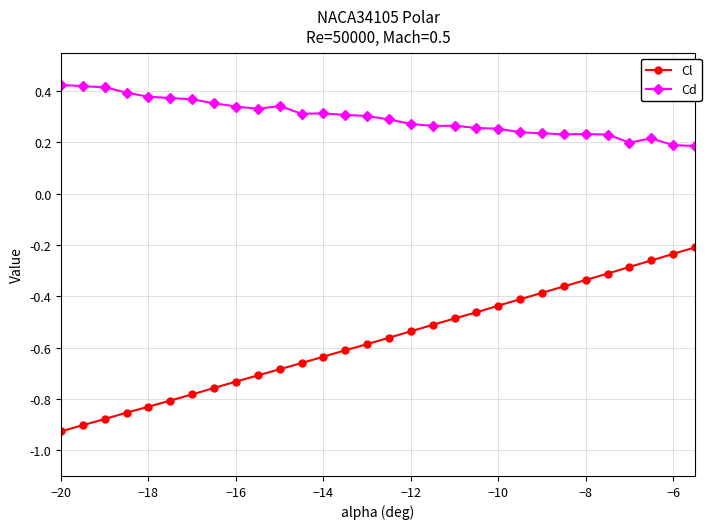

What is the sum of all Cd values?

8.9